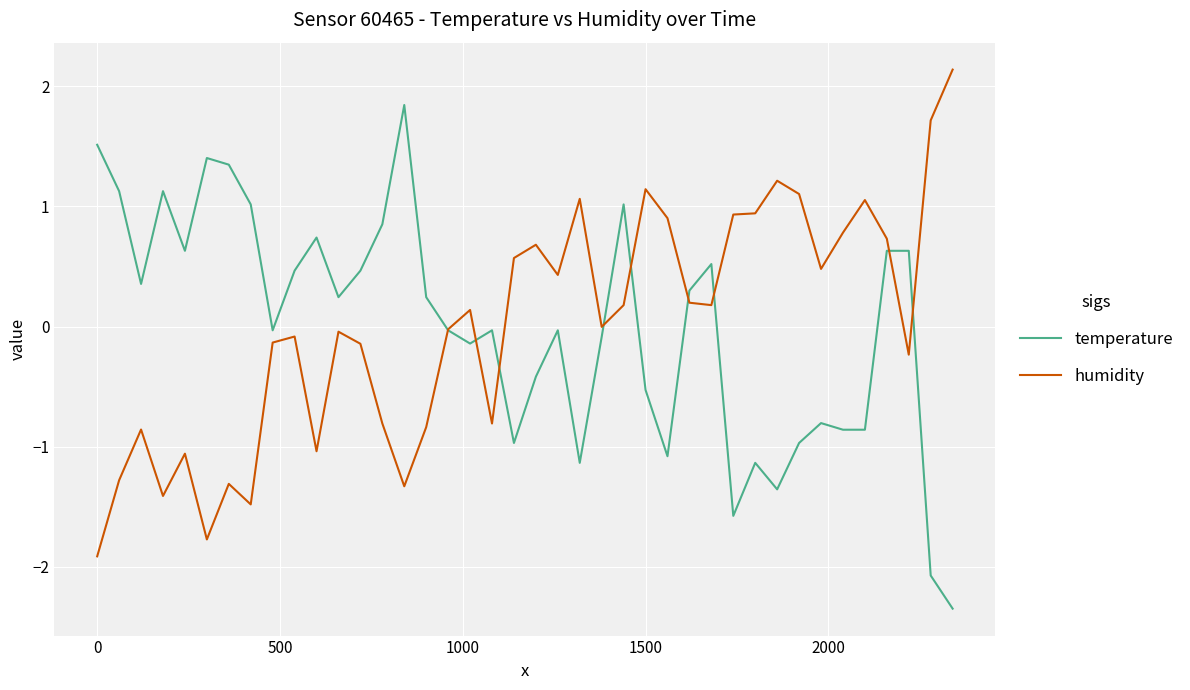

Rank the series by their maximum value, from highest to lowest.

humidity, temperature